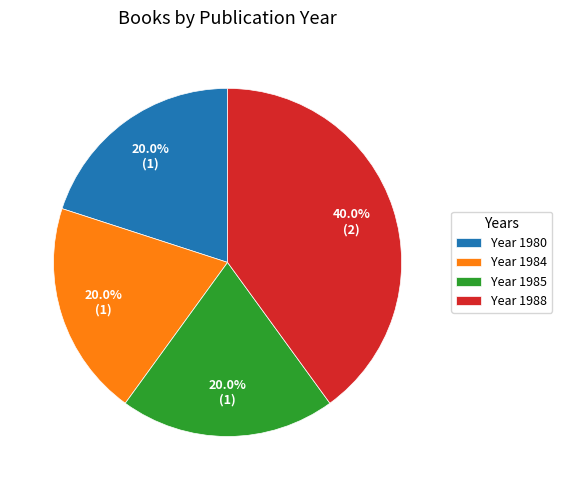

How many slices are in this pie chart?

4